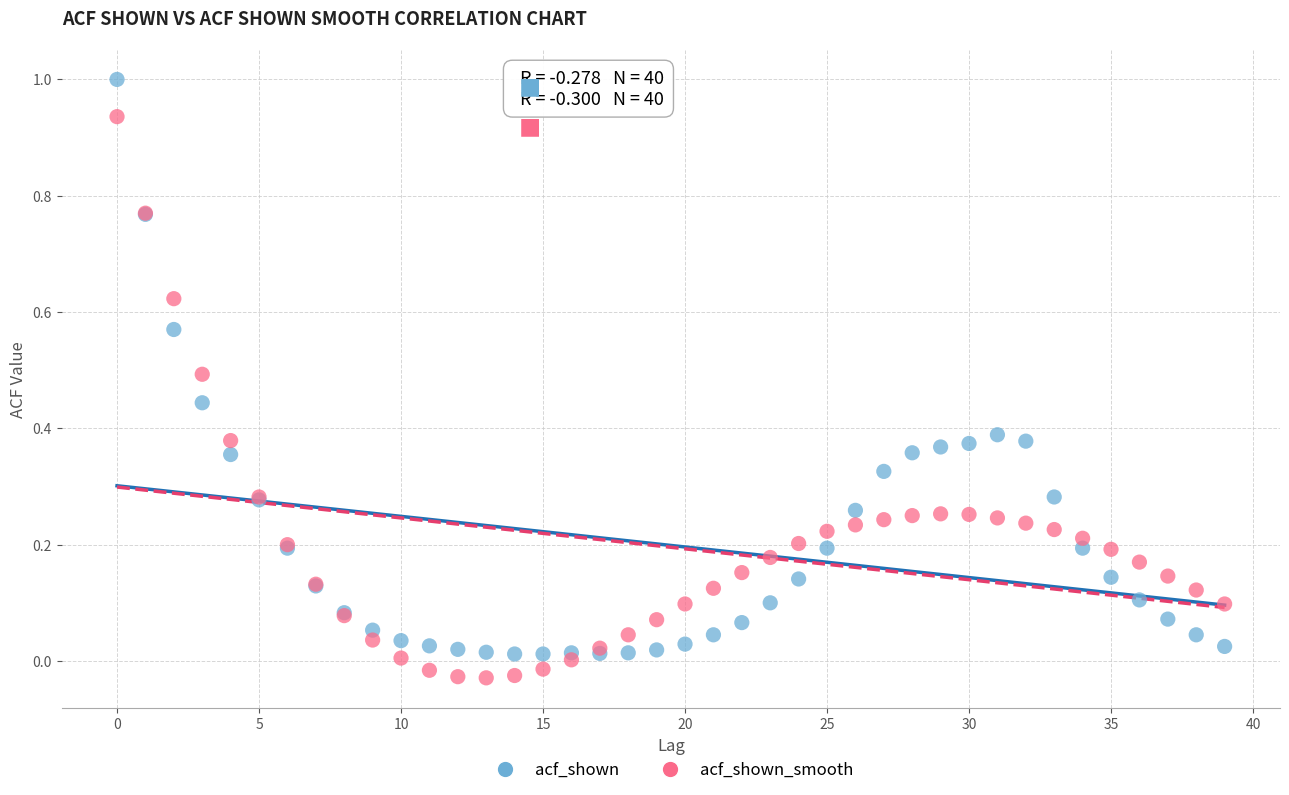

What are all the series names shown in the legend?

acf_shown, acf_shown_smooth